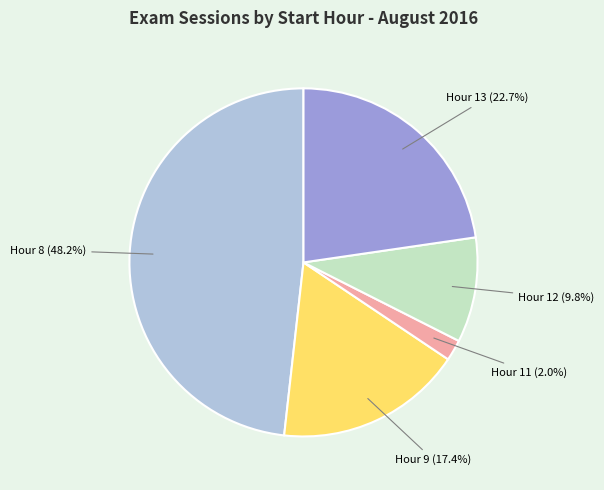

Does any single category account for the majority?

No